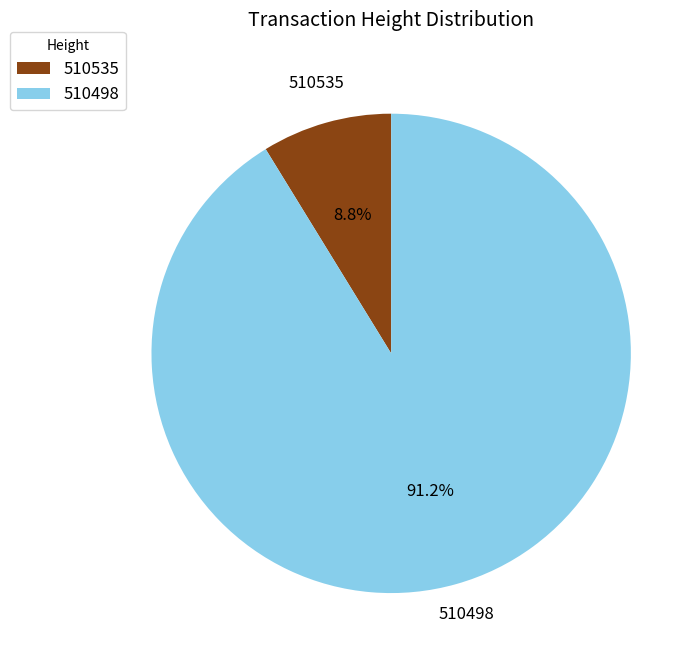

To the nearest percent, what percentage of the pie is 510535?

9%